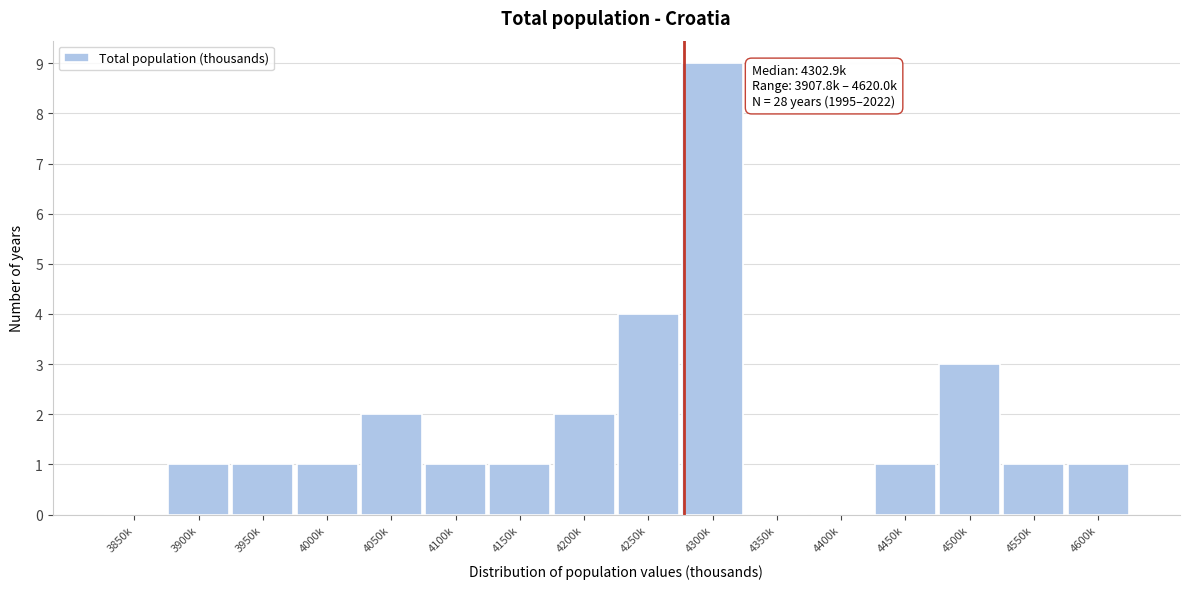

Reading left to right, what are all the values shown in this chart?

3850k=0	3900k=1	3950k=1	4000k=1	4050k=2	4100k=1	4150k=1	4200k=2	4250k=4	4300k=9	4350k=0	4400k=0	4450k=1	4500k=3	4550k=1	4600k=1